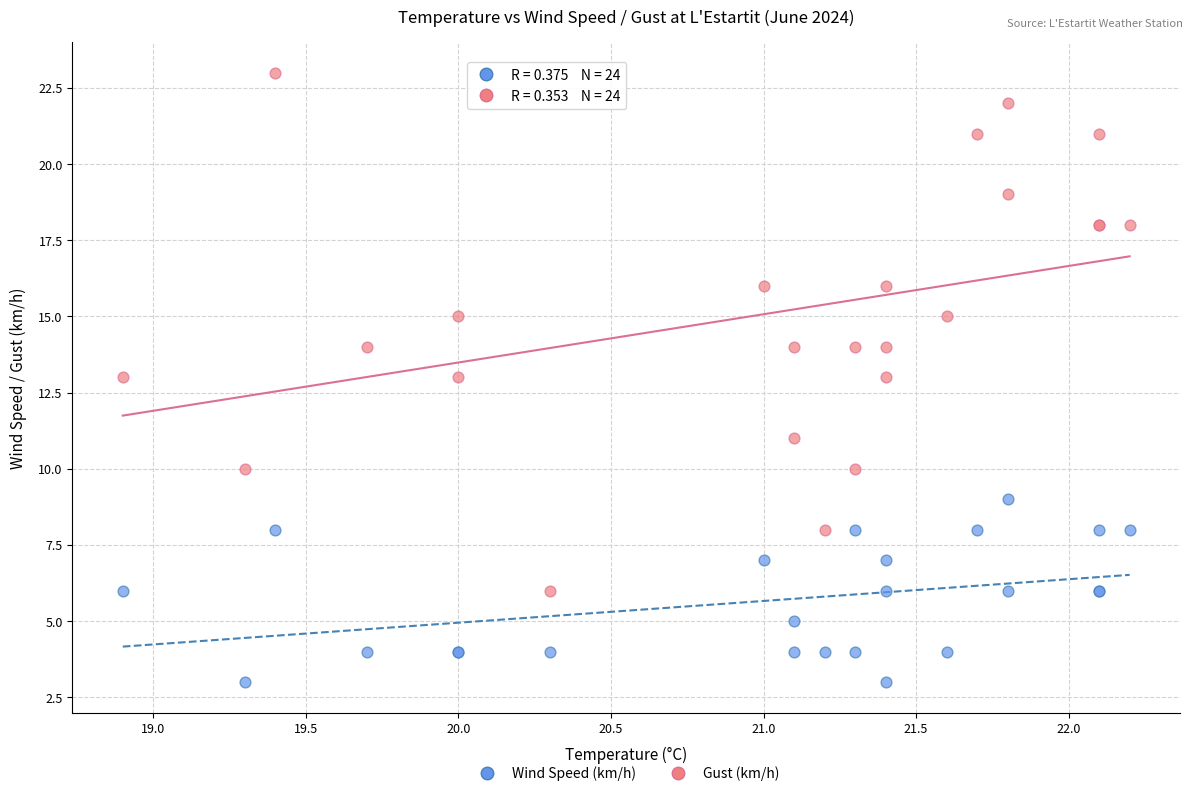

What are all the series names shown in the legend?

Wind Speed (km/h), Gust (km/h)